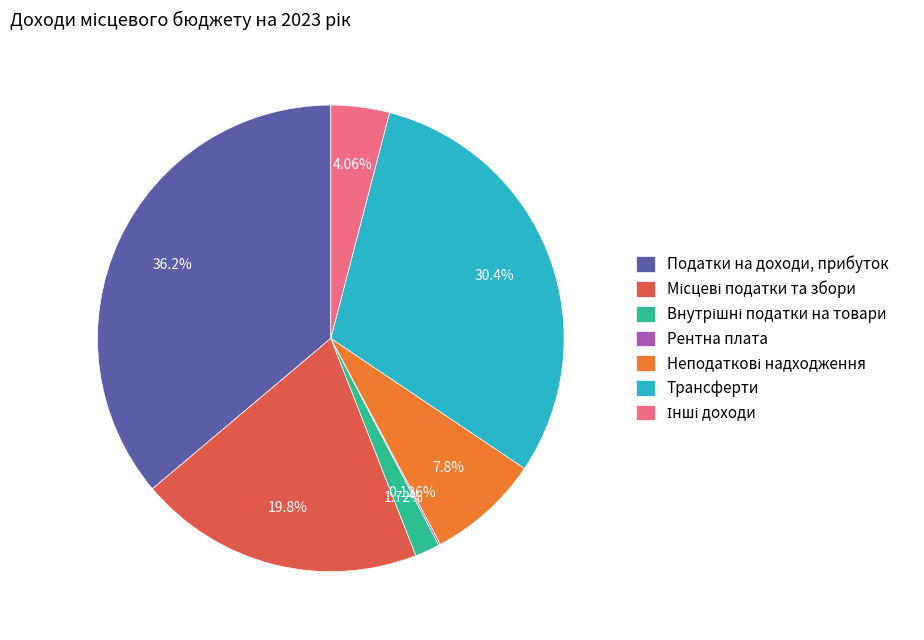

To the nearest percent, what is the difference between the largest and smallest slice percentages?

36%